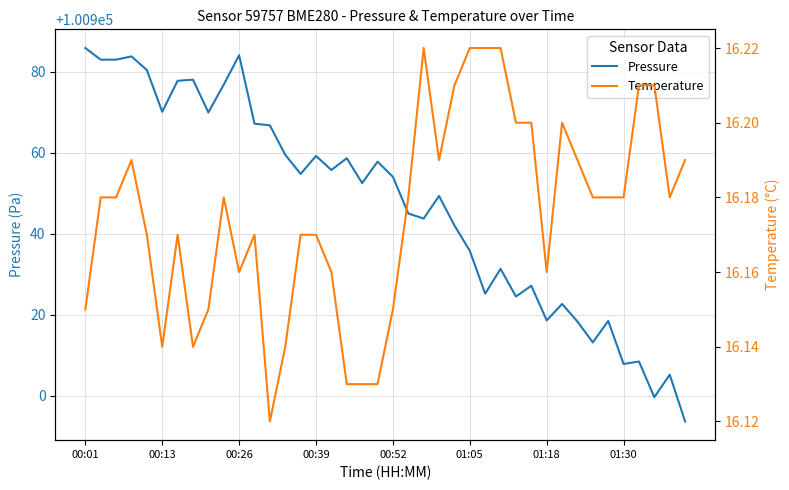

What is the difference between the maximum and second lowest values in the pressure series?

86.2